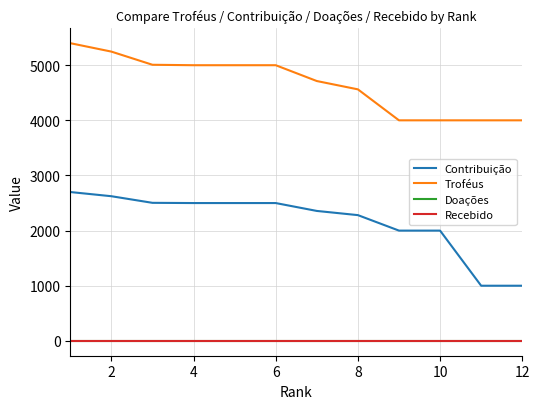

Does the chart display data point markers on the line(s)?

No